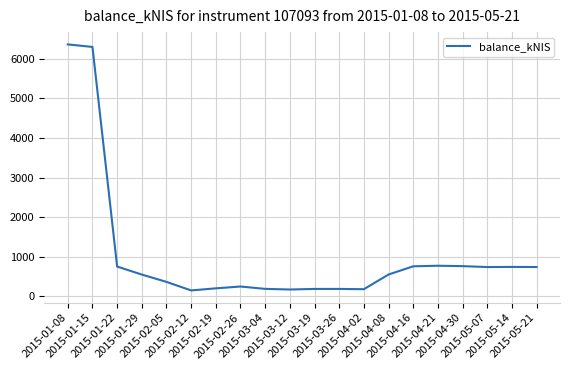

What is the difference between the maximum and minimum values?

6213.9